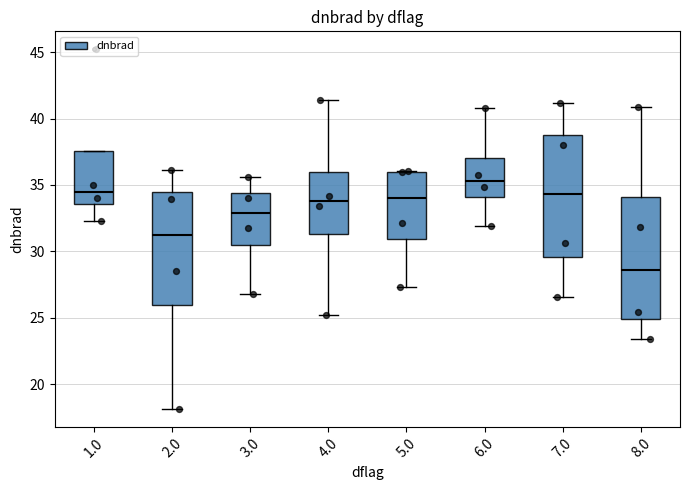

Where is the upper edge of the box at x = 1.0 on the y-axis? The values are not printed on the chart, so give them approximately, as read against the axis.

37.5